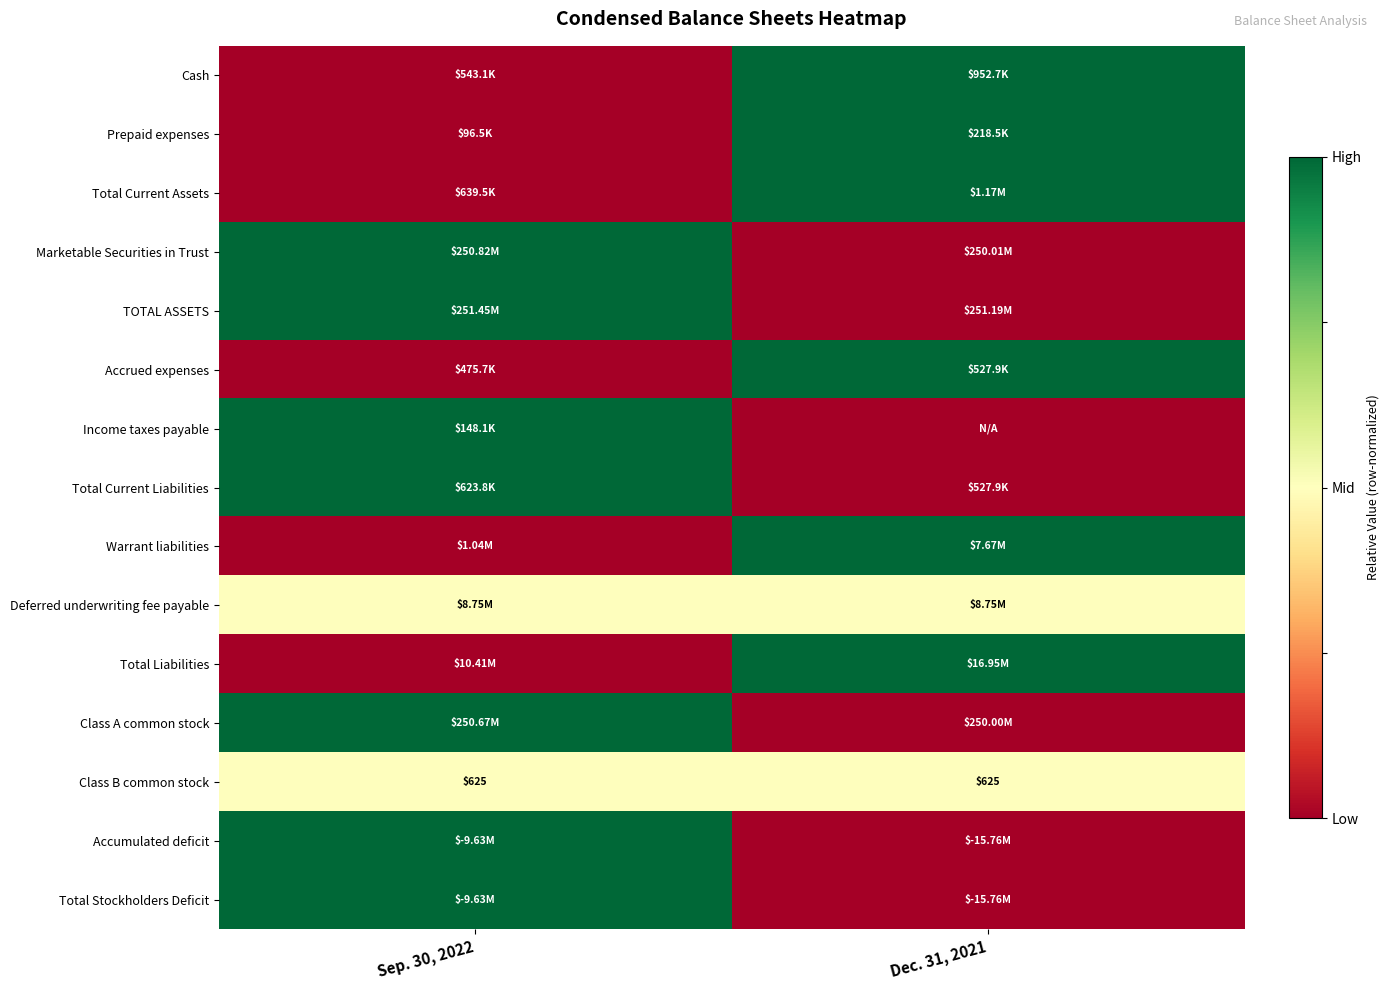

What is the sum of the Class B common stock values at Sep. 30, 2022 and Dec. 31, 2021?

1250.0